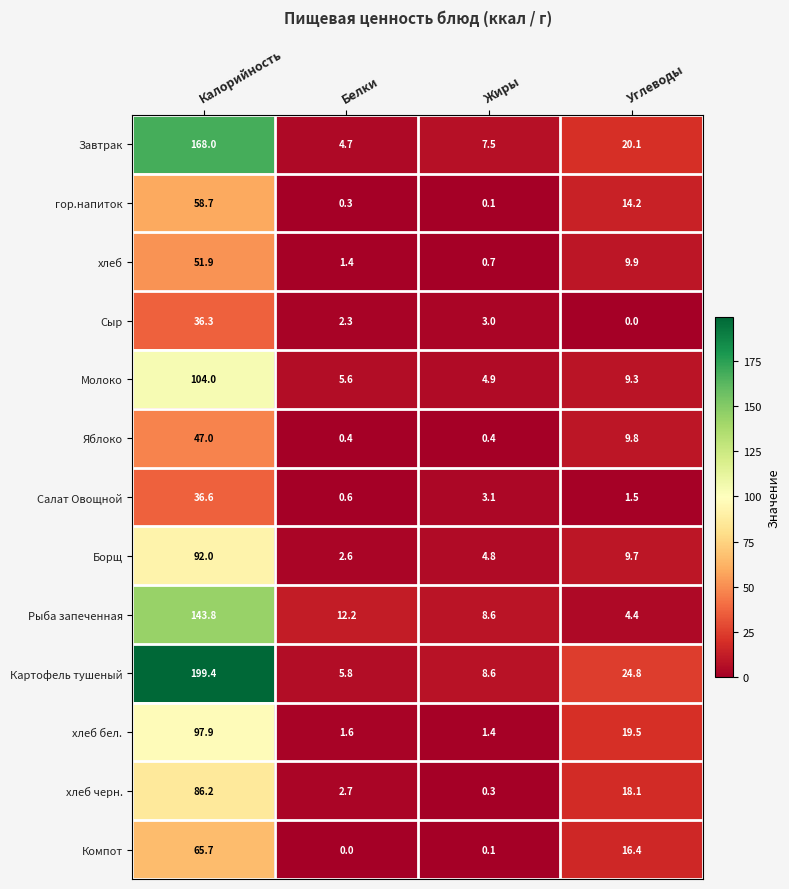

List the series in order of their peak value, lowest first.

Сыр, Салат Овощной, Яблоко, хлеб, гор.напиток, Компот, хлеб черн., Борщ, хлеб бел., Молоко, Рыба запеченная, Завтрак, Картофель тушеный